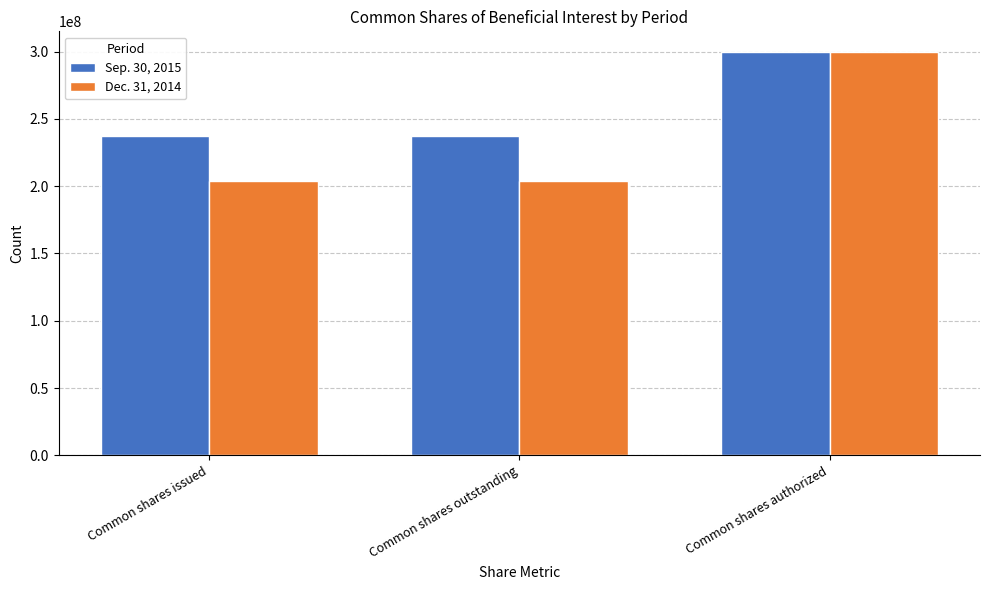

What is the difference between the maximum and minimum values in the Dec. 31, 2014 series?

96089695